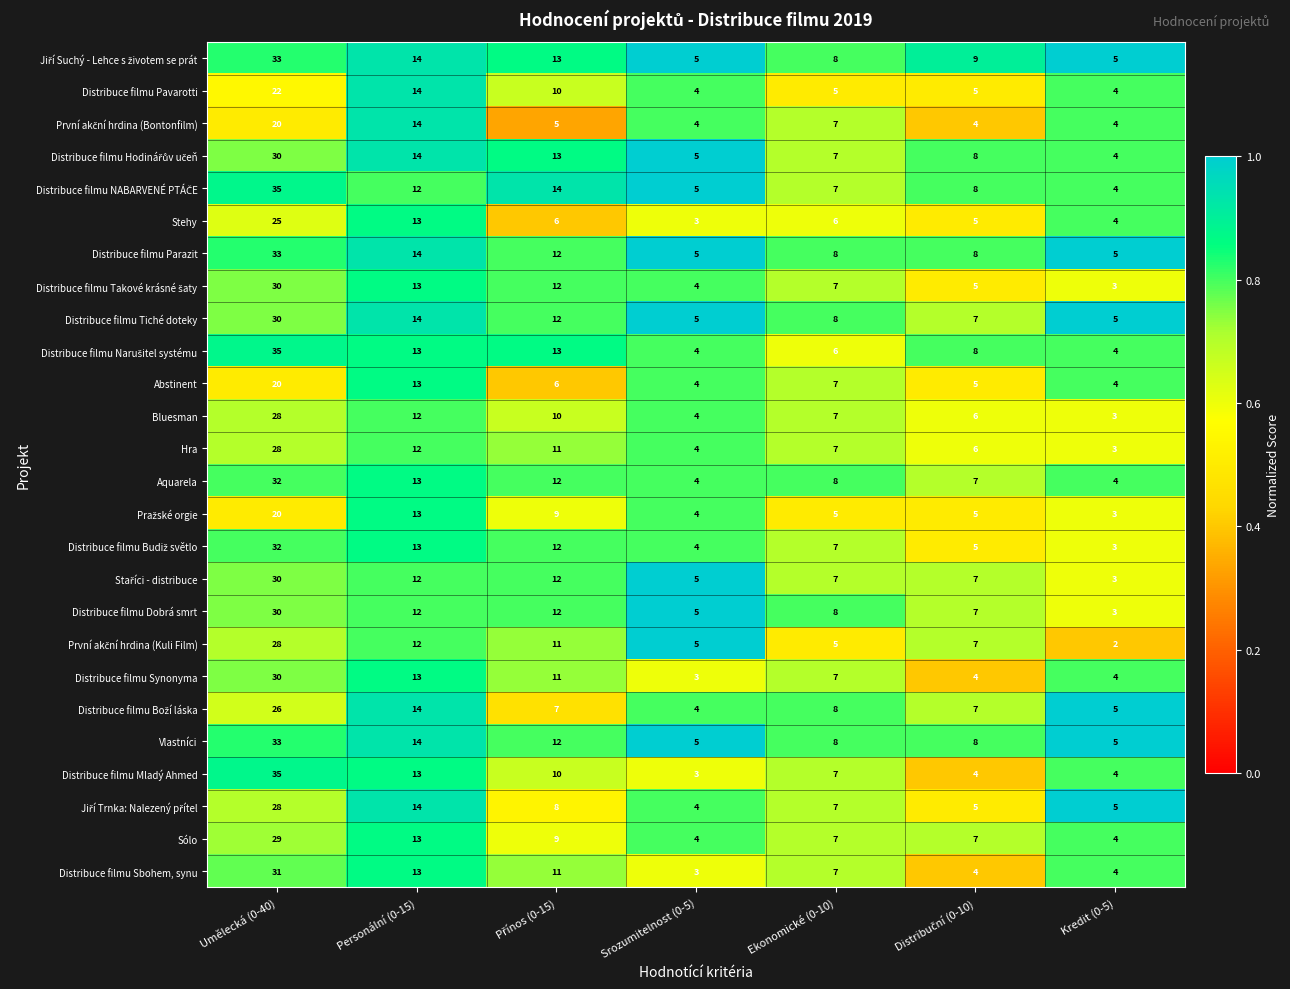

At which category is the sum across all series the highest?

Umělecká (0-40)